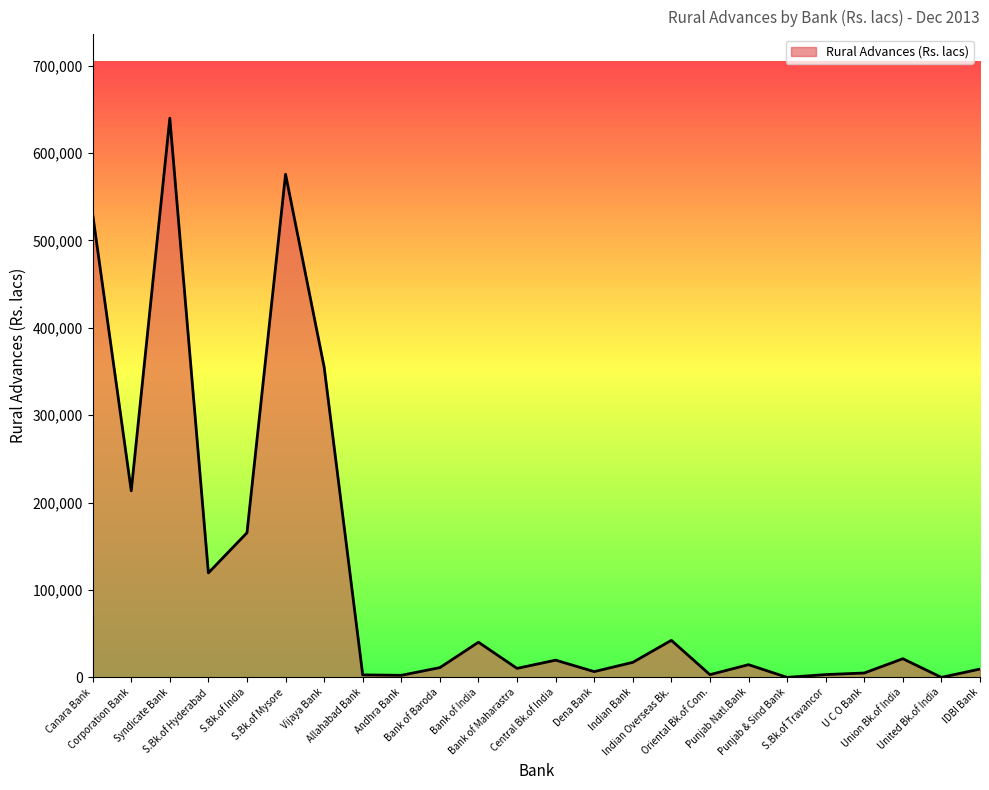

What is the difference between the values at Union Bk.of India and United Bk.of India?

21337